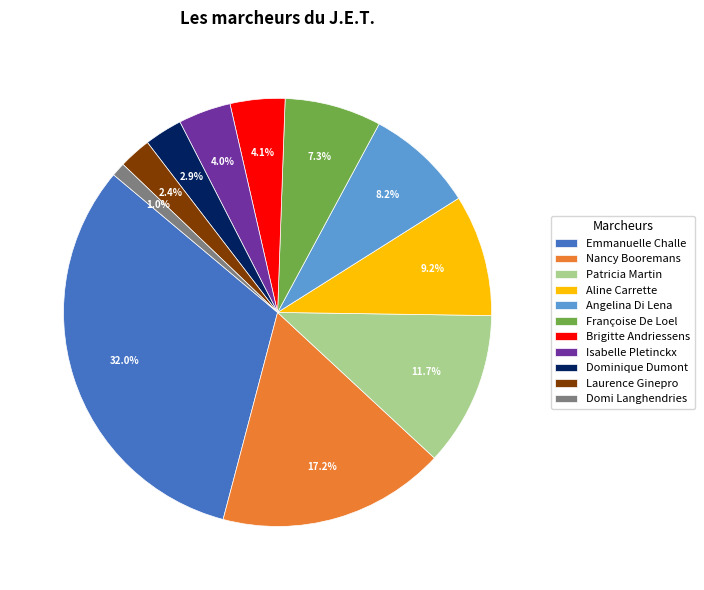

To the nearest percent, what is the combined percentage of Emmanuelle Challe and Nancy Booremans?

49%